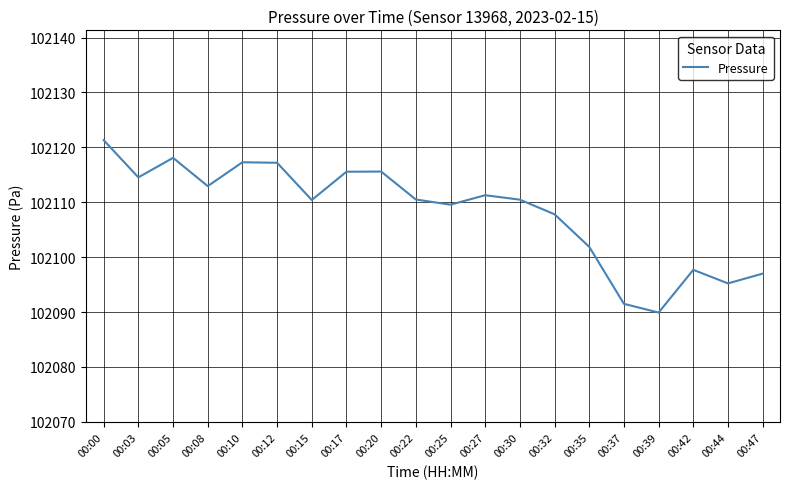

Does the chart display data point markers on the line(s)?

No